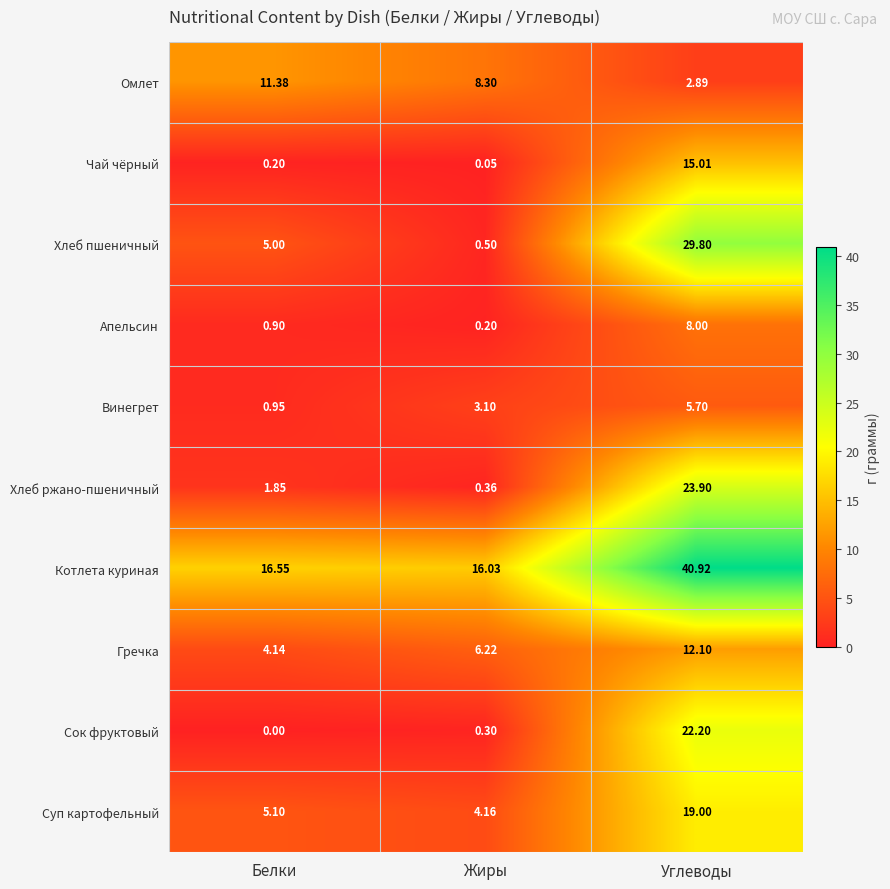

Which series has the largest total across all categories?

Котлета куриная